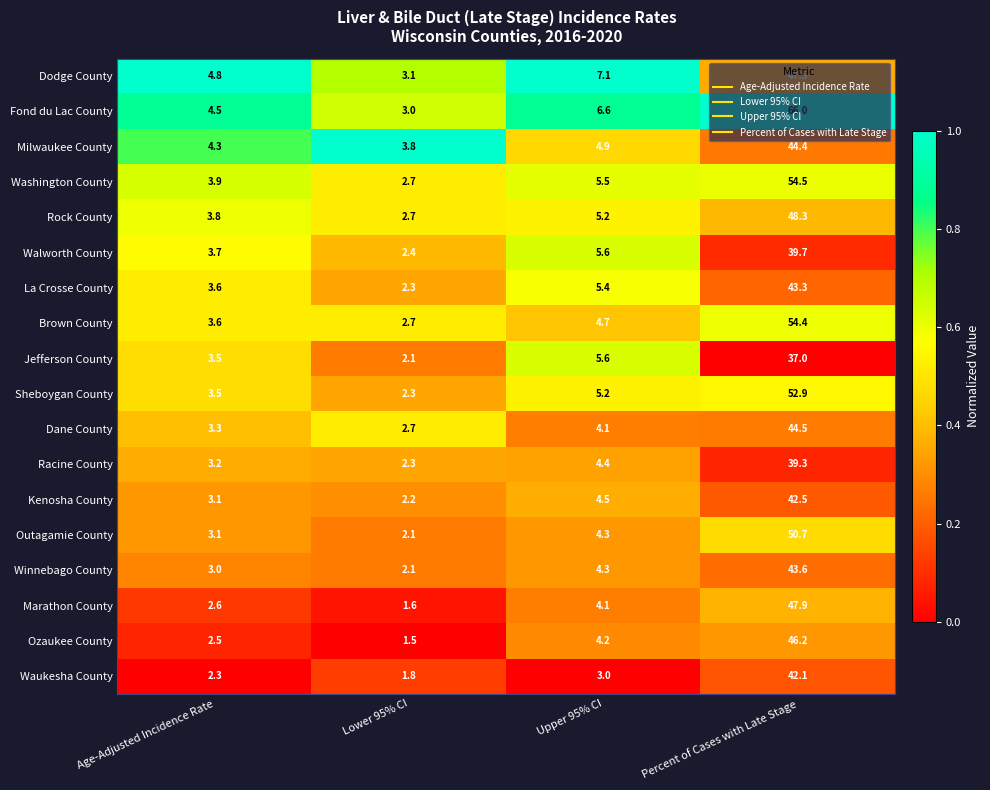

What is the minimum value for Fond du Lac County?

3.0